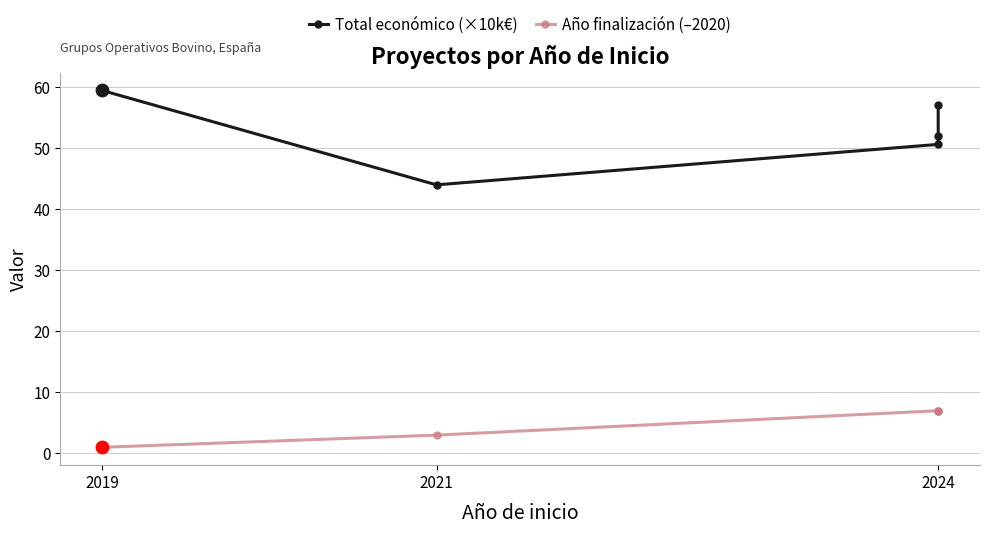

What is the total value across all series at 2024?

57.7